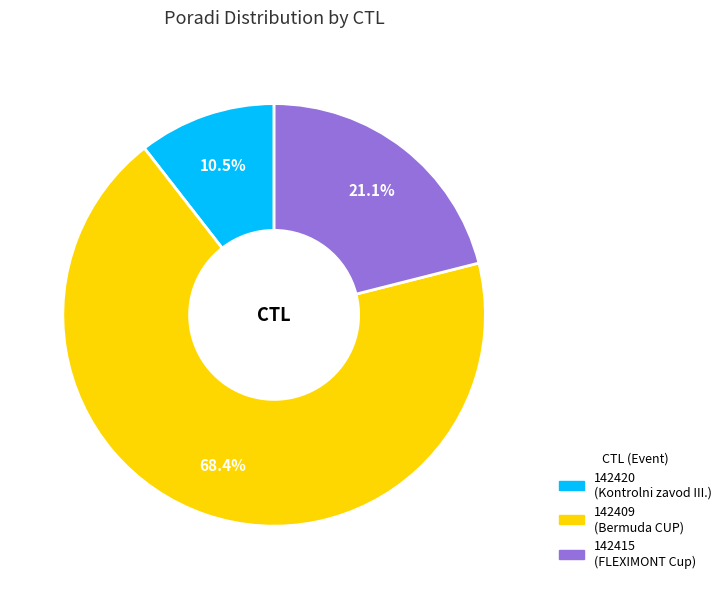

What is the largest slice in the pie chart?

142409